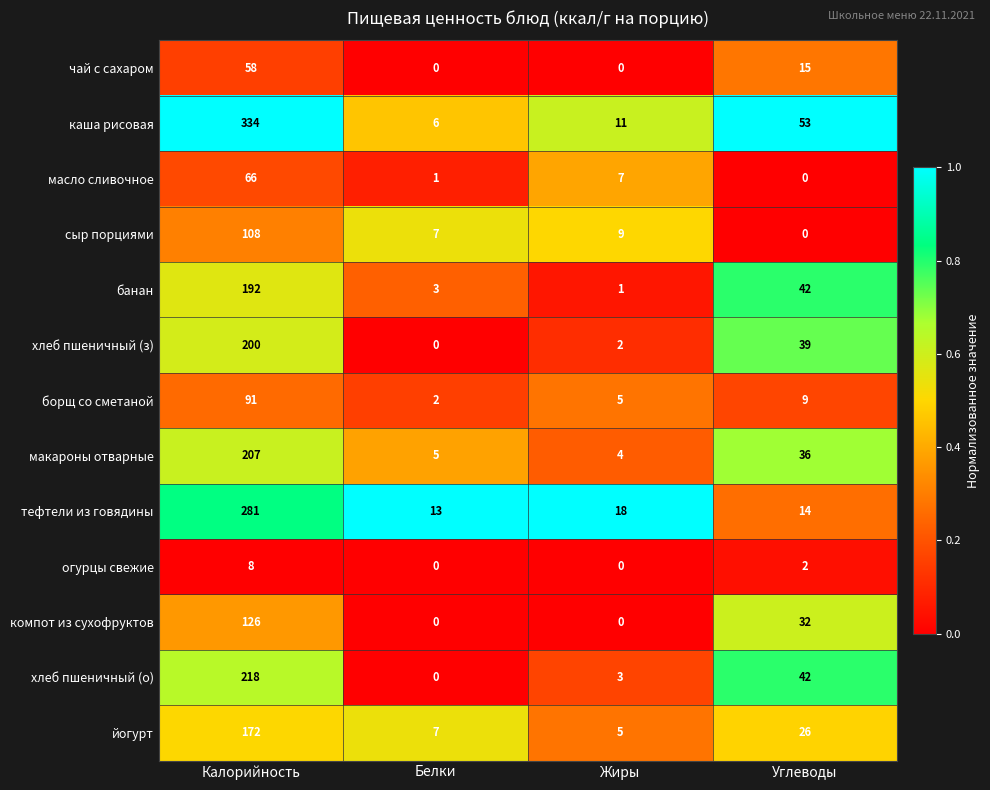

What is the difference between the second highest and second lowest values in the хлеб пшеничный (о) series?

39